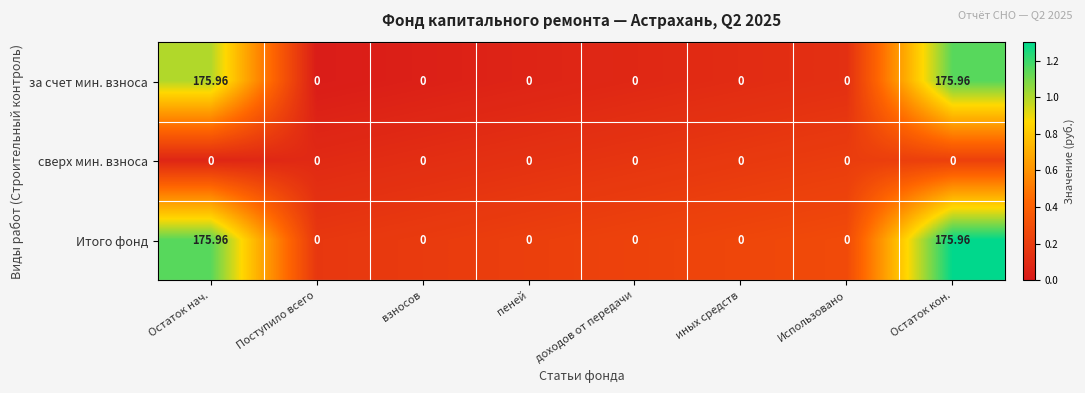

How many categories are shown in the chart?

8